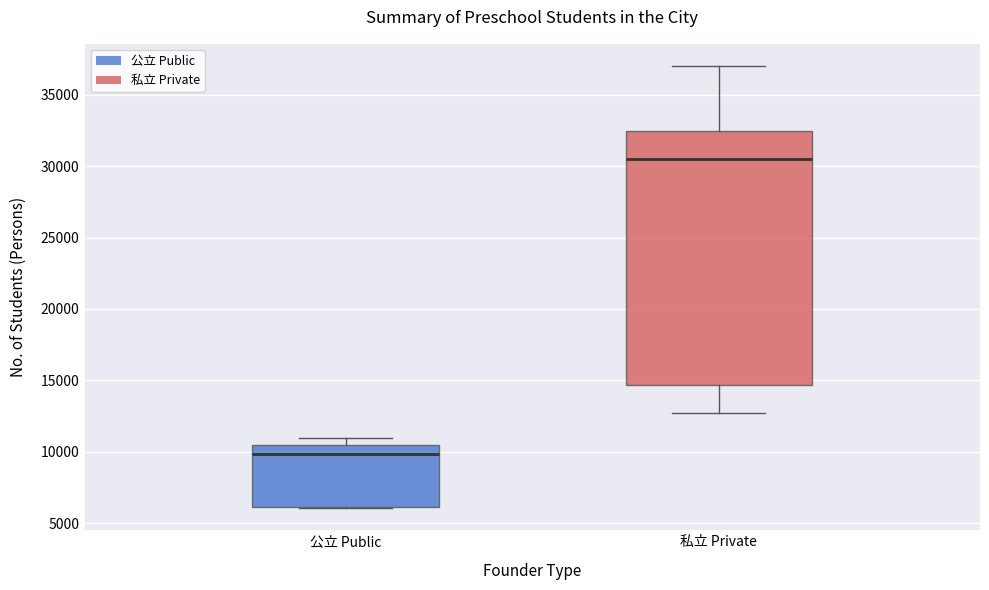

Reading left to right, transcribe this box plot: for each box, give where its median line is, the range the box spans, and where its two whiskers end, as read against the y-axis. The values are not printed on the chart, so give them approximately, as read against the axis.

公立 Public: median 10000, box 6000 to 10500, whiskers 6000 to 11000
私立 Private: median 30500, box 14500 to 32500, whiskers 12500 to 37000